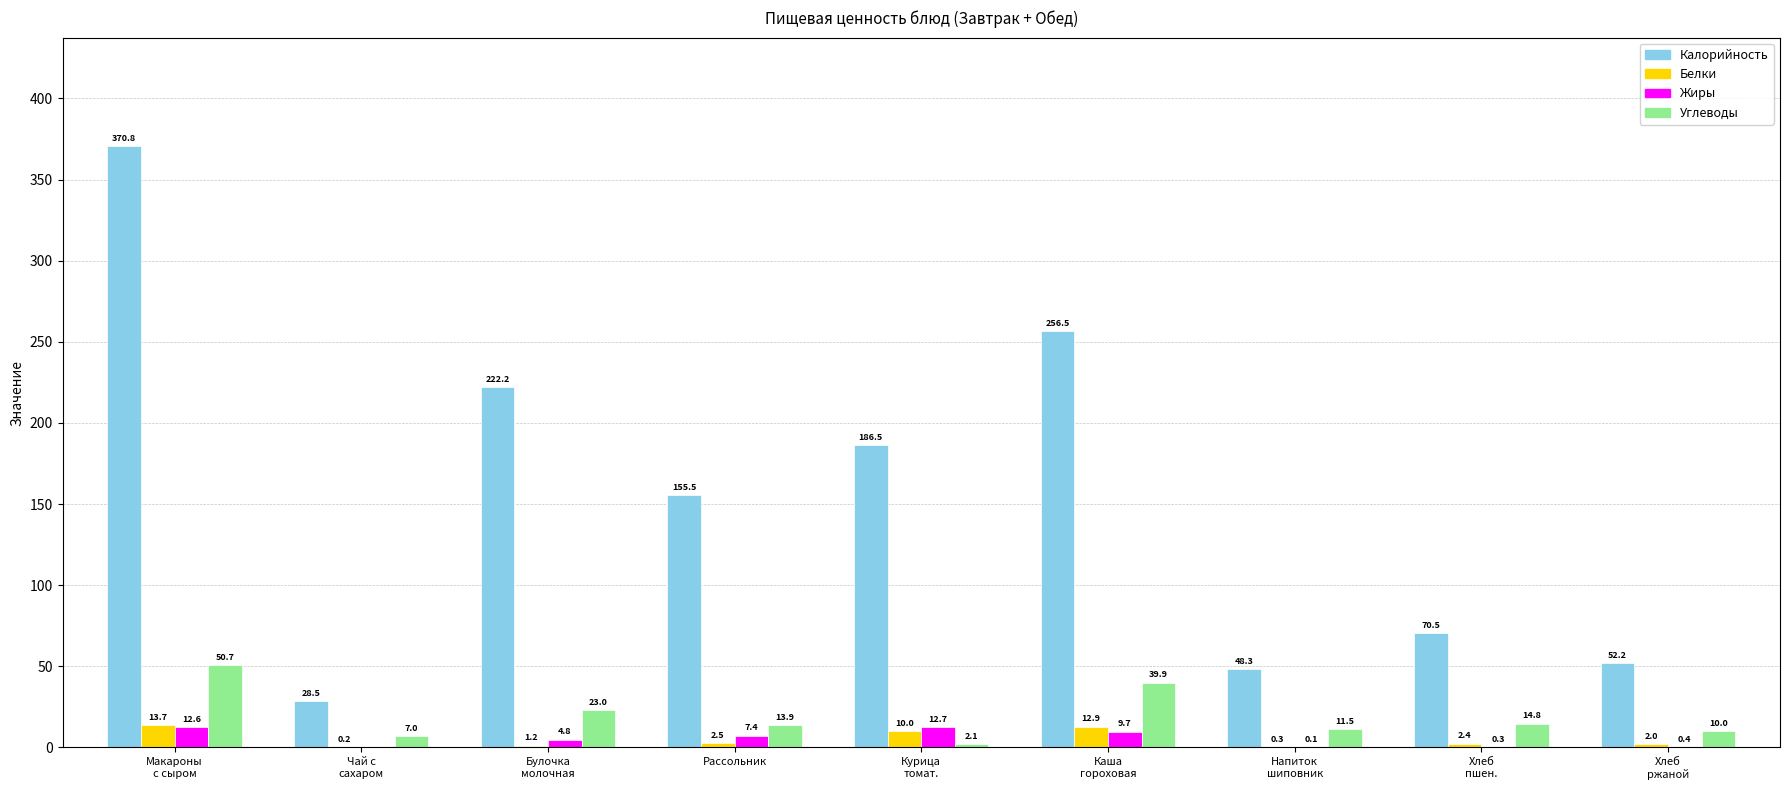

What is the total value across all series at Чай с
сахаром?

35.7